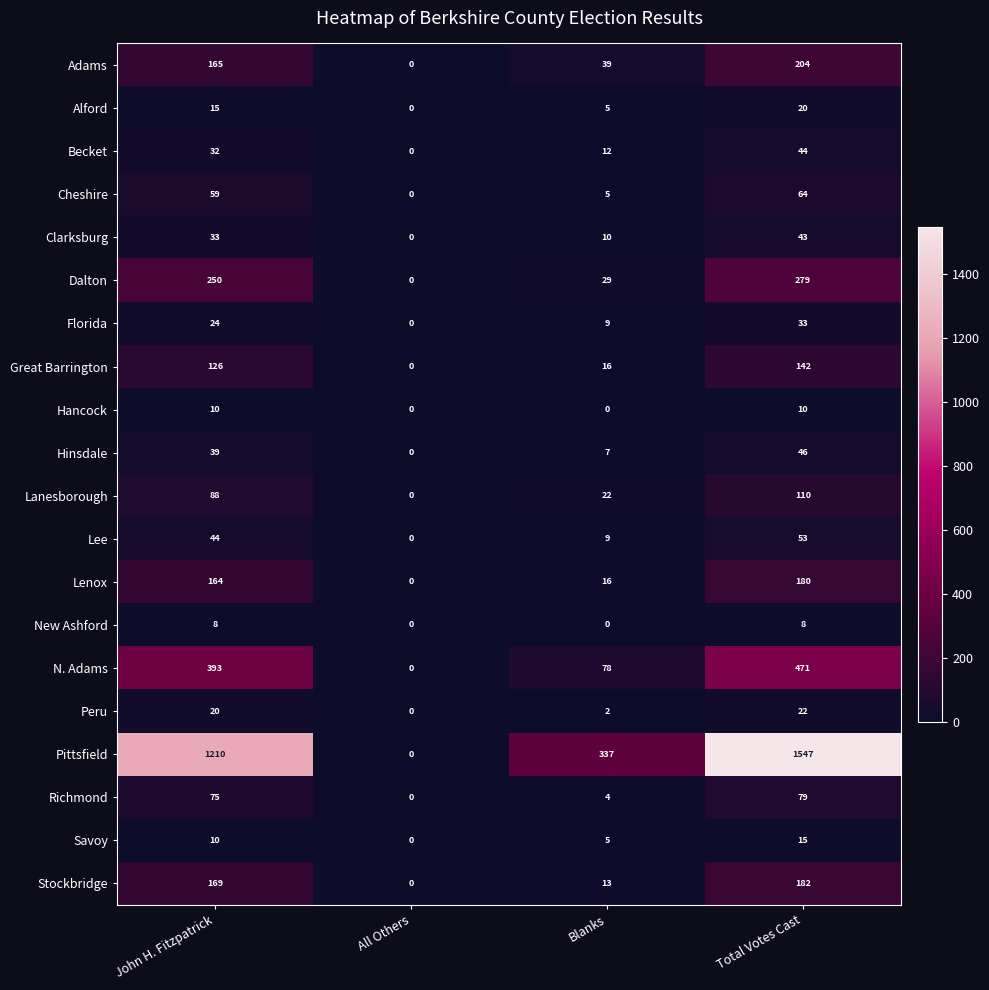

At which category is the sum across all series the highest?

Total Votes Cast